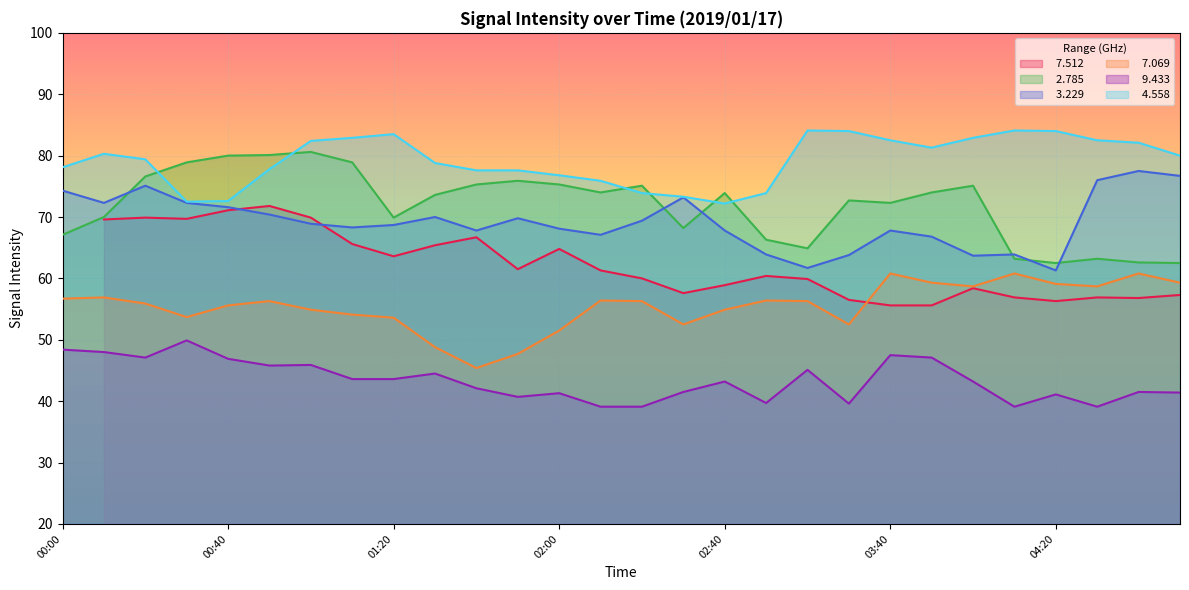

What is the value of the   2.785 point at the 3rd from the left?

76.6